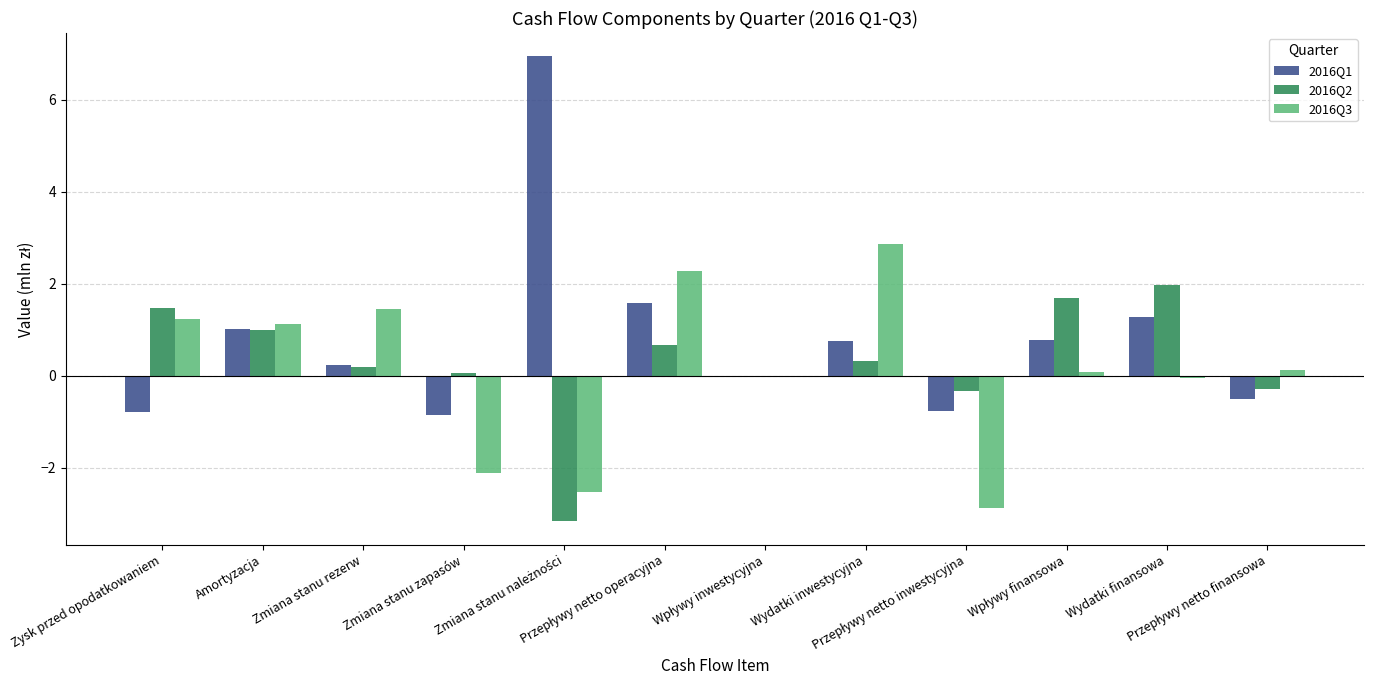

Which series has the largest total across all categories?

2016Q1